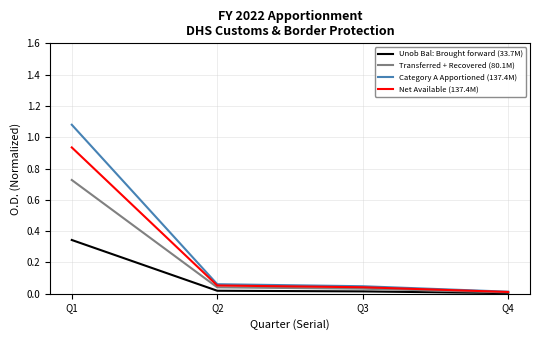

List the labels in order of Category A Apportioned (137.4M) value, largest first.

Q1, Q2, Q3, Q4